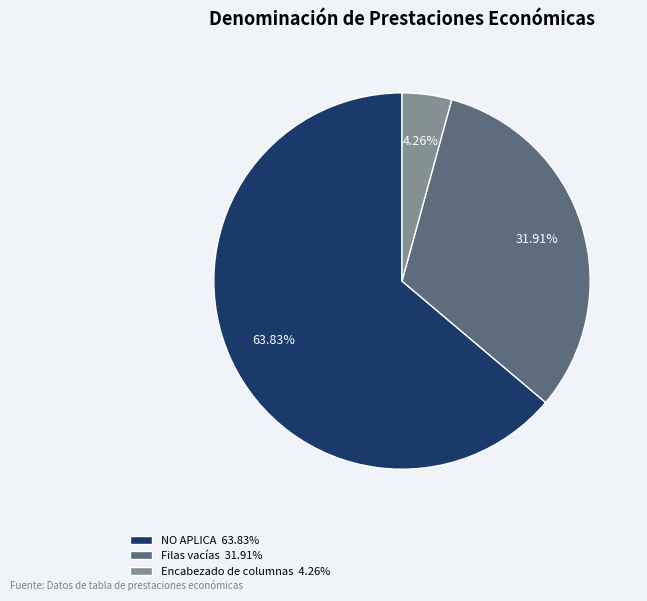

Is NO APLICA 63.83% the majority of the pie?

Yes